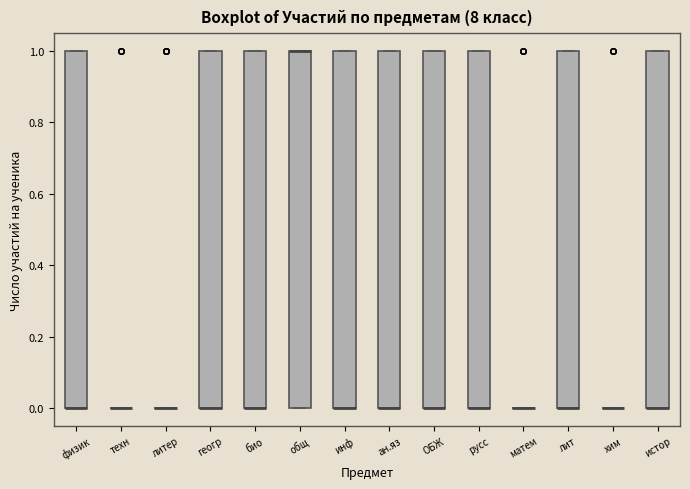

Reading left to right, read every box against the y-axis: the position of its median line, the range the box covers, and the ends of its whiskers. The values are not printed on the chart, so give them approximately, as read against the axis.

физик: median 0 (drawn on the box's lower edge), box 0 to 1, whiskers 0 to 1
техн: box collapsed to a line at 0, whiskers 0 to 0
литер: box collapsed to a line at 0, whiskers 0 to 0
геогр: median 0 (drawn on the box's lower edge), box 0 to 1, whiskers 0 to 1
био: median 0 (drawn on the box's lower edge), box 0 to 1, whiskers 0 to 1
общ: median 1 (drawn on the box's upper edge), box 0 to 1, whiskers 0 to 1
инф: median 0 (drawn on the box's lower edge), box 0 to 1, whiskers 0 to 1
ан.яз: median 0 (drawn on the box's lower edge), box 0 to 1, whiskers 0 to 1
ОБЖ: median 0 (drawn on the box's lower edge), box 0 to 1, whiskers 0 to 1
русс: median 0 (drawn on the box's lower edge), box 0 to 1, whiskers 0 to 1
матем: box collapsed to a line at 0, whiskers 0 to 0
лит: median 0 (drawn on the box's lower edge), box 0 to 1, whiskers 0 to 1
хим: box collapsed to a line at 0, whiskers 0 to 0
истор: median 0 (drawn on the box's lower edge), box 0 to 1, whiskers 0 to 1